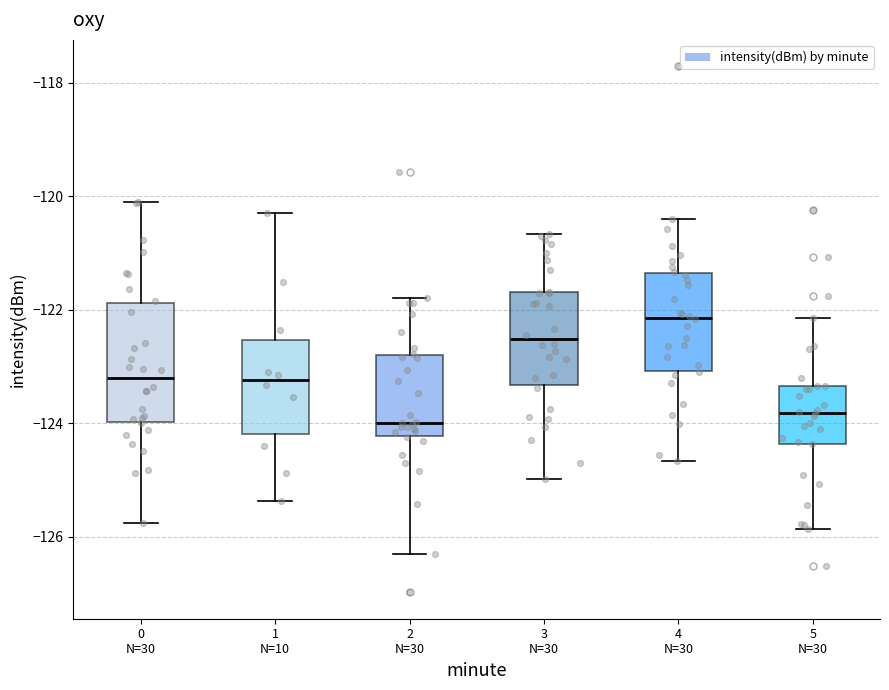

Reading left to right, read every box against the y-axis: the position of its median line, the range the box covers, and the ends of its whiskers. The values are not printed on the chart, so give them approximately, as read against the axis.

0 N=30: median -123.2, box -124.0 to -121.8, whiskers -125.8 to -120.0
1 N=10: median -123.2, box -124.2 to -122.6, whiskers -125.4 to -120.2
2 N=30: median -124.0, box -124.2 to -122.8, whiskers -126.4 to -121.8
3 N=30: median -122.6, box -123.4 to -121.6, whiskers -125.0 to -120.6
4 N=30: median -122.2, box -123.0 to -121.4, whiskers -124.6 to -120.4
5 N=30: median -123.8, box -124.4 to -123.4, whiskers -125.8 to -122.2